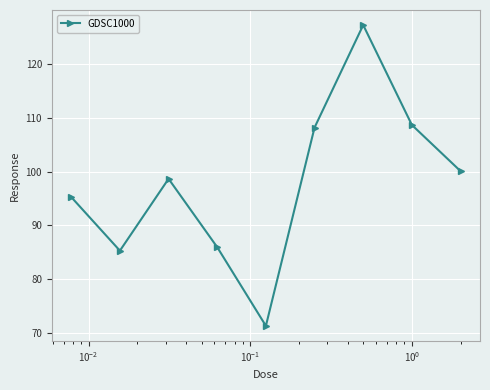

What is the difference between the maximum and minimum values?

55.9